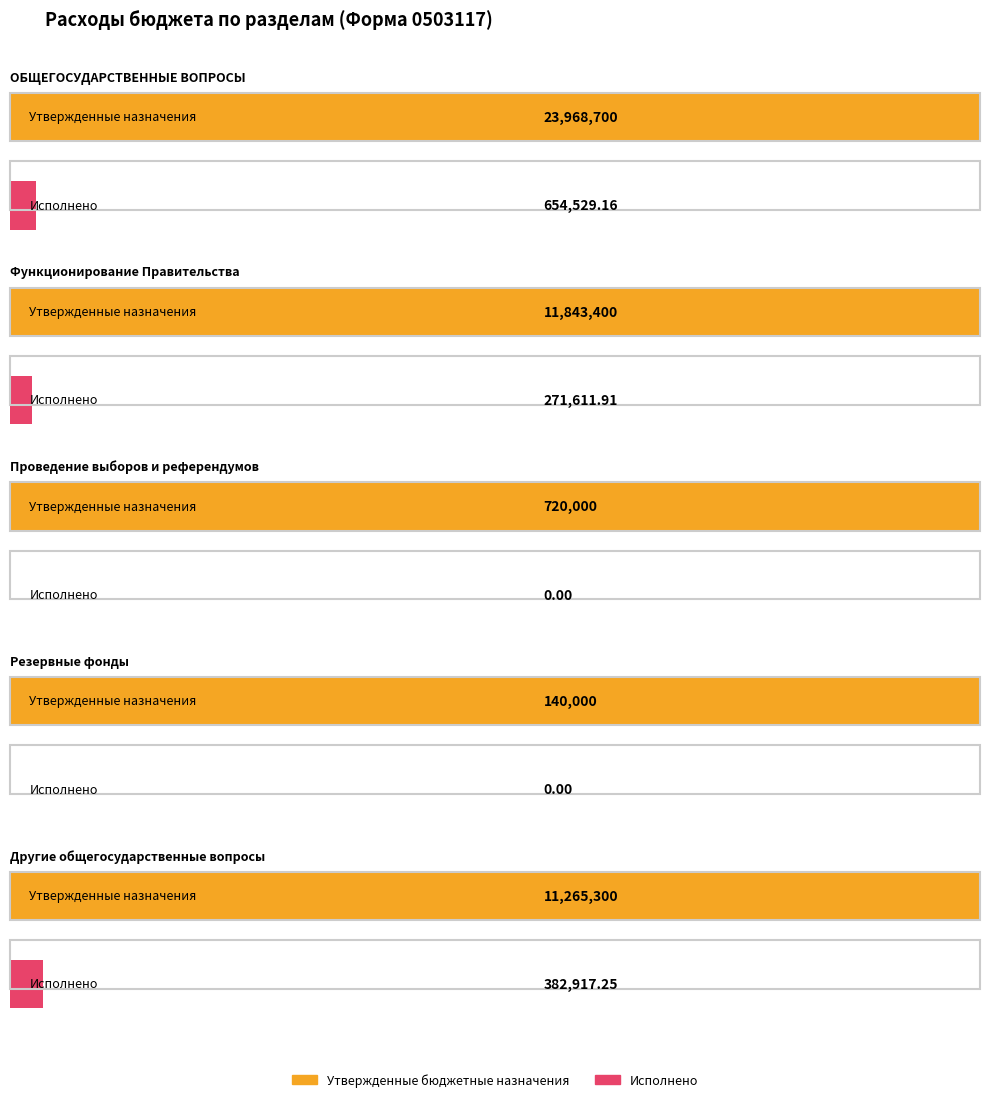

Count the number of categories in the chart.

5